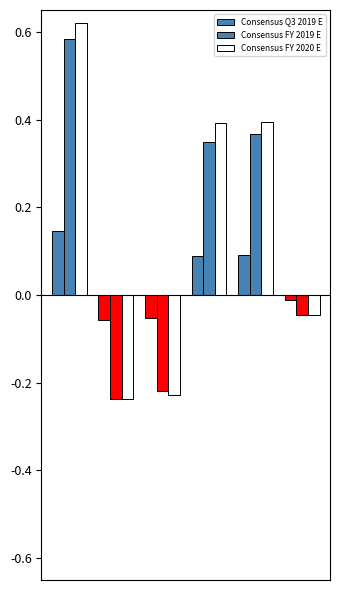

What is the sum of all Consensus FY 2020 E values?

0.9